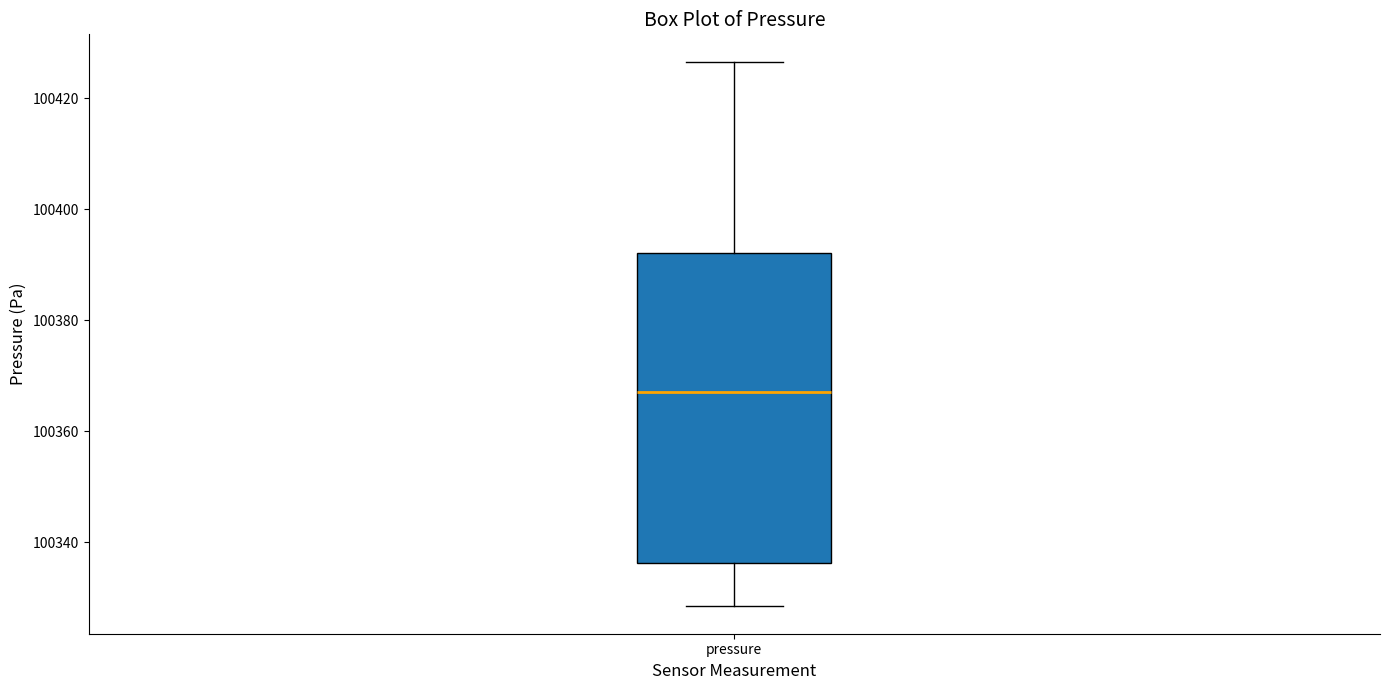

Transcribe this box plot: give where the median line is, the range the box spans, and where the two whiskers end, as read against the y-axis. The values are not printed on the chart, so give them approximately, as read against the axis.

median 100368, box 100336 to 100392, whiskers 100328 to 100426